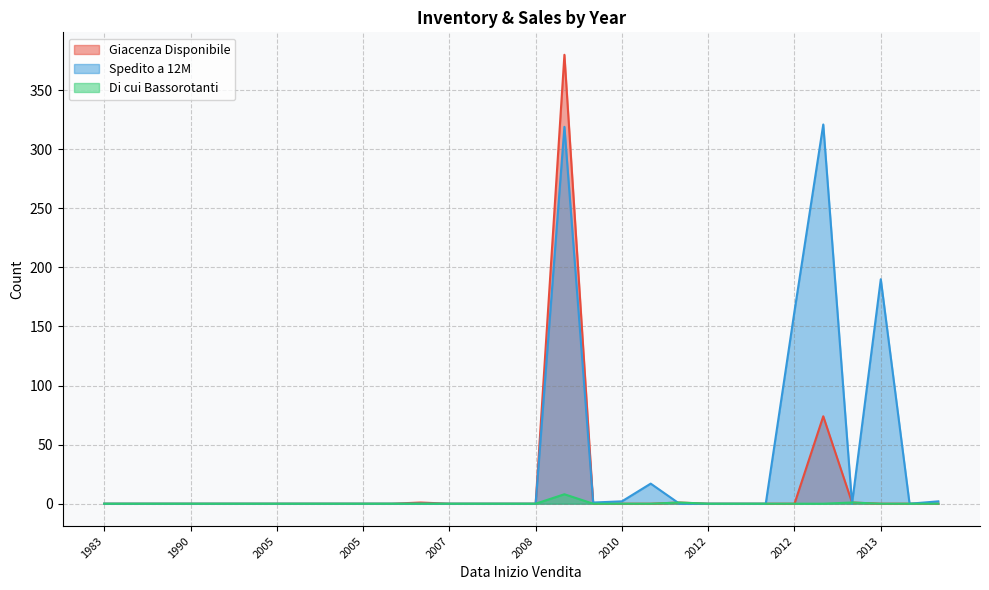

Which series has the widest spread of values?

Giacenza Disponibile